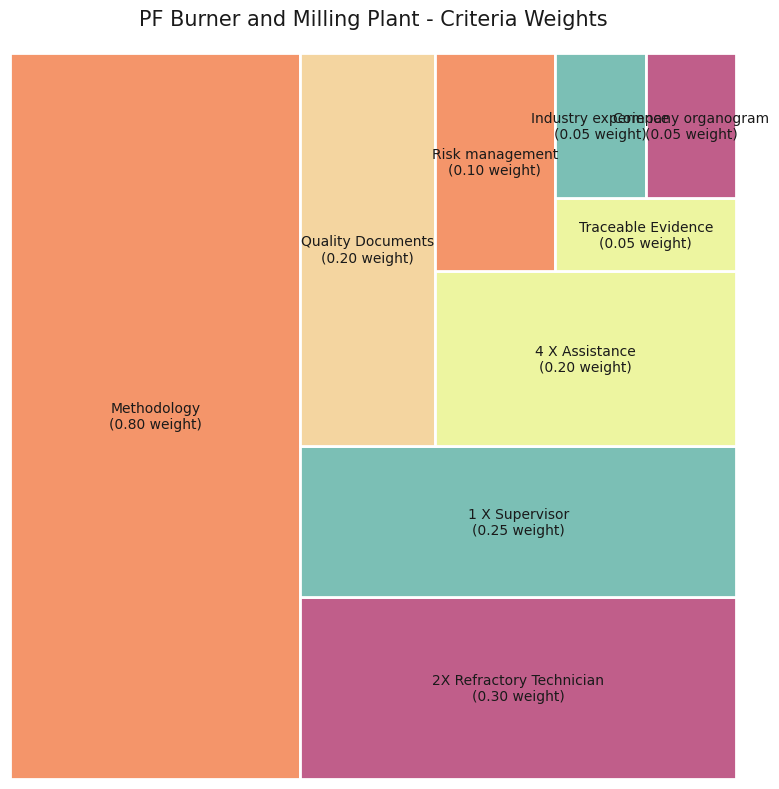

Which category has the biggest portion of the pie?

Methodology